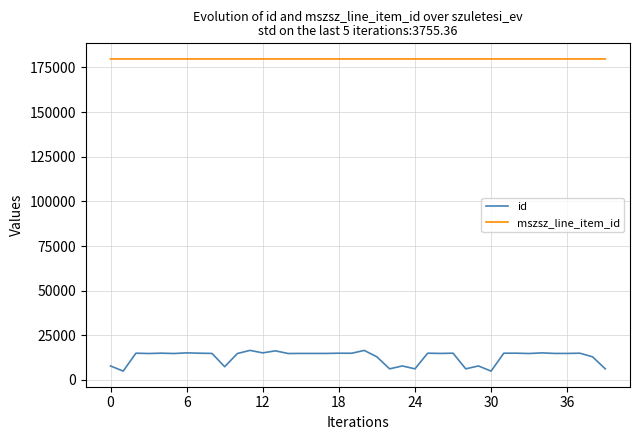

Which series has the largest total across all categories?

mszsz_line_item_id